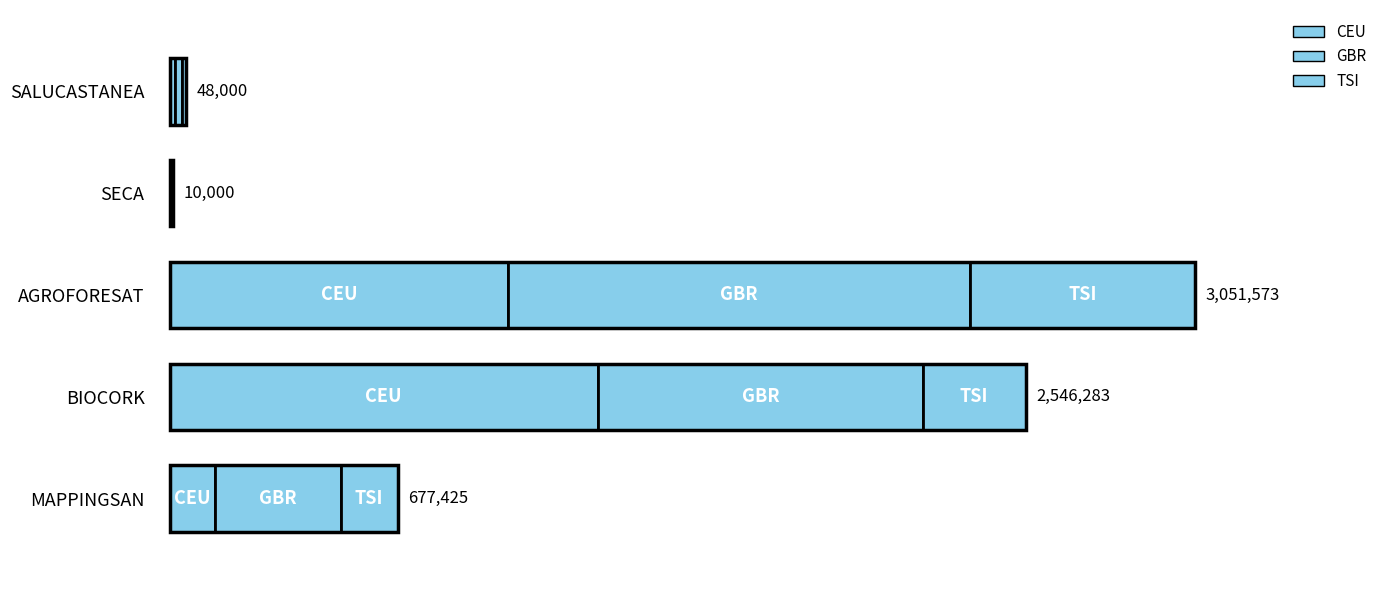

What is the sum of the values at MAPPINGSAN and SECA?

687425